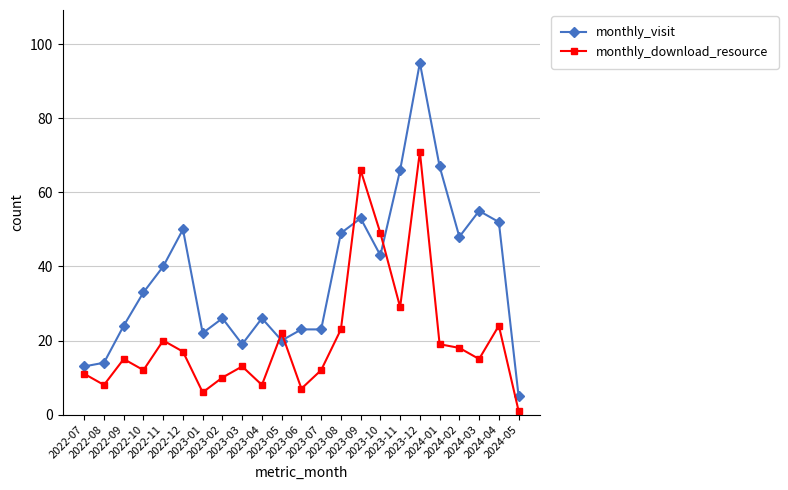

Is the value of monthly_visit at 2023-01 greater than the value of monthly_download_resource at 2023-11?

No